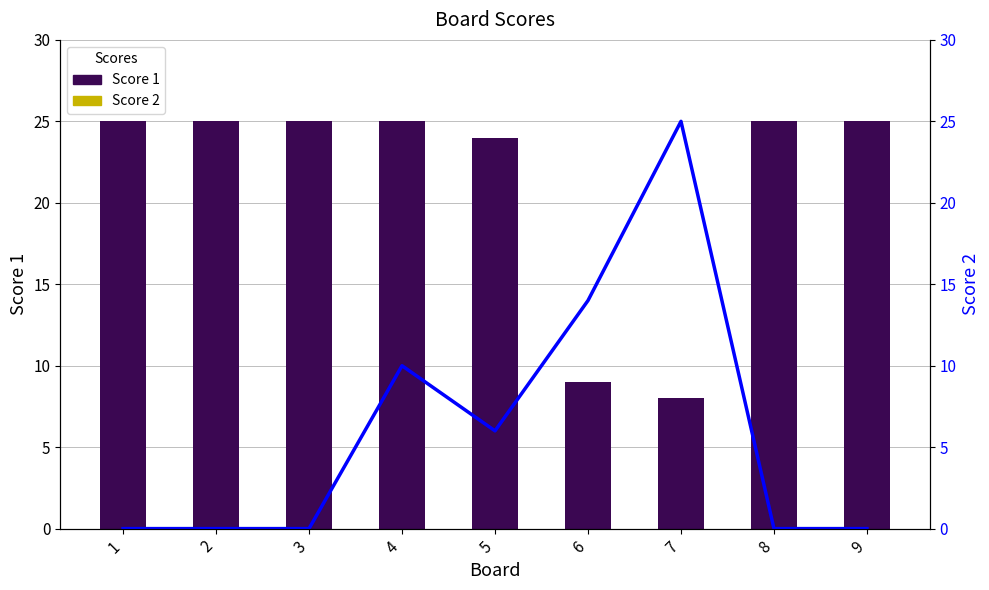

What is the greatest value displayed?

25